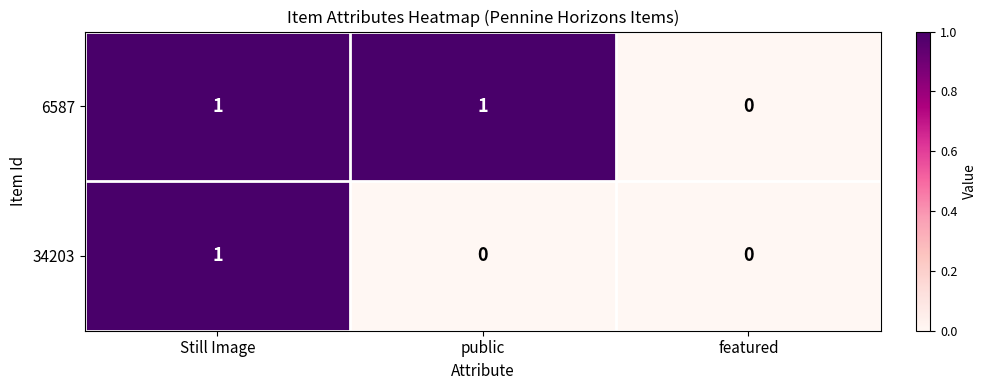

Is the value of 34203 at featured greater than the value of 6587 at Still Image?

No